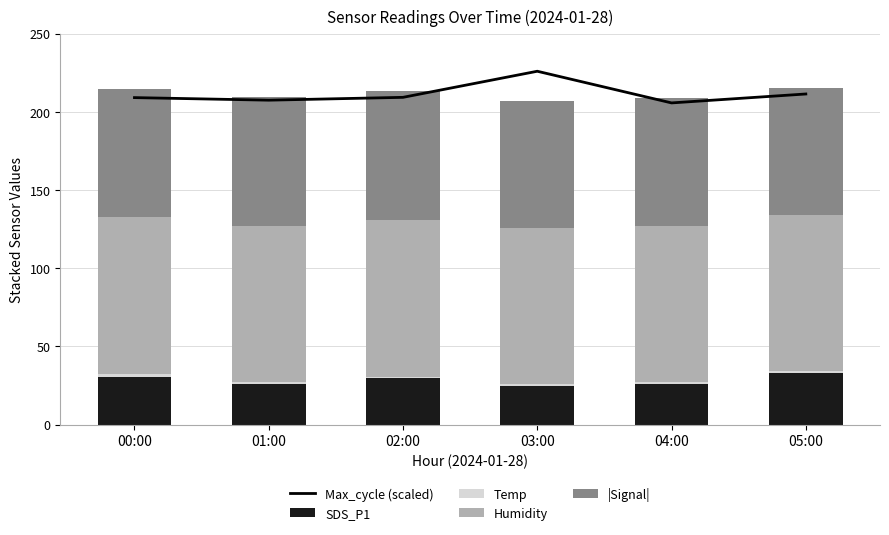

What position from the left is 03:00?

4